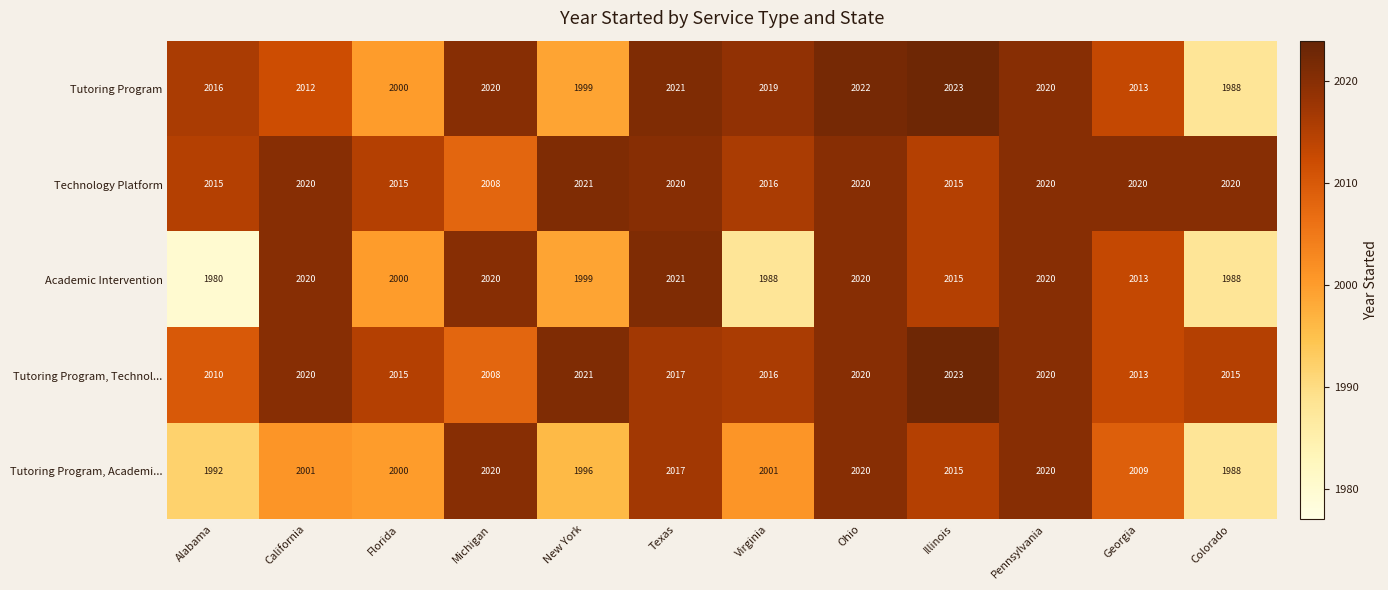

What is the sum of all Tutoring Program, Technol... values?

24198